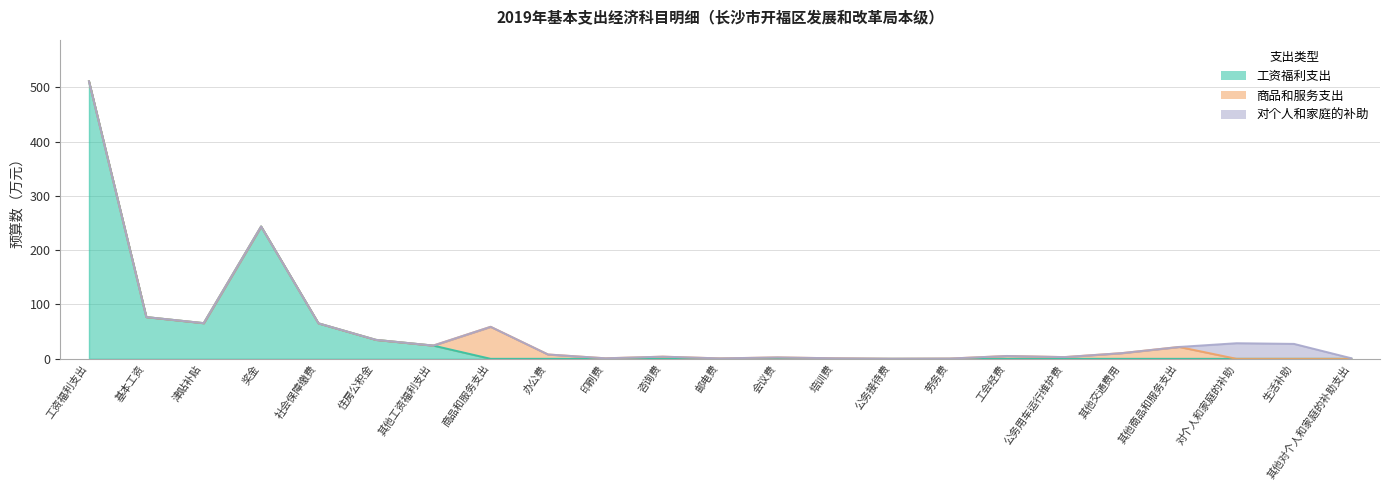

At how many categories does at least one series exceed 182?

2